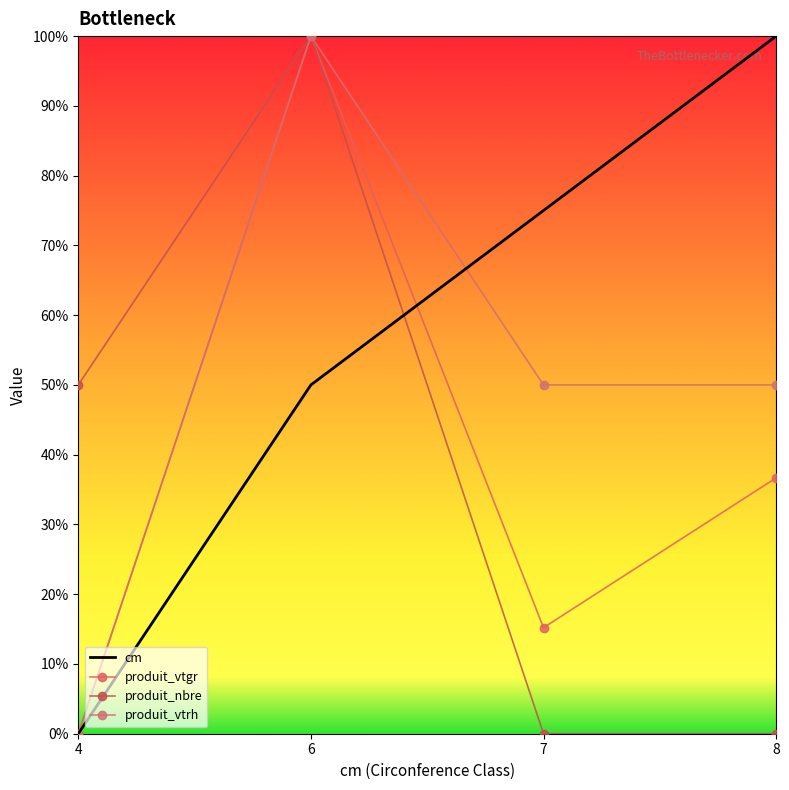

Reading right to left, extract all data points from this chart.

cm: 8=1.0	7=0.8	6=0.5	4=0.0
produit_vtgr: 8=0.4	7=0.2	6=1.0	4=0.0
produit_nbre: 8=0.0	7=0.0	6=1.0	4=0.5
produit_vtrh: 8=0.5	7=0.5	6=1.0	4=0.0